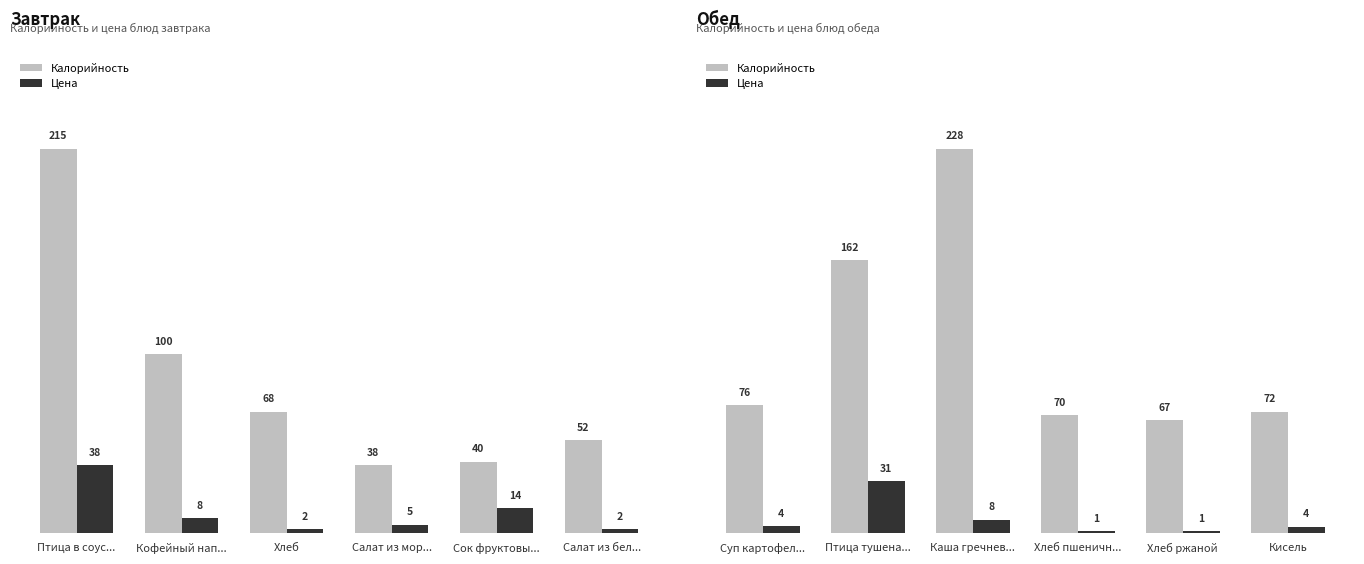

What are all the series names shown in the legend?

Калорийность, Цена